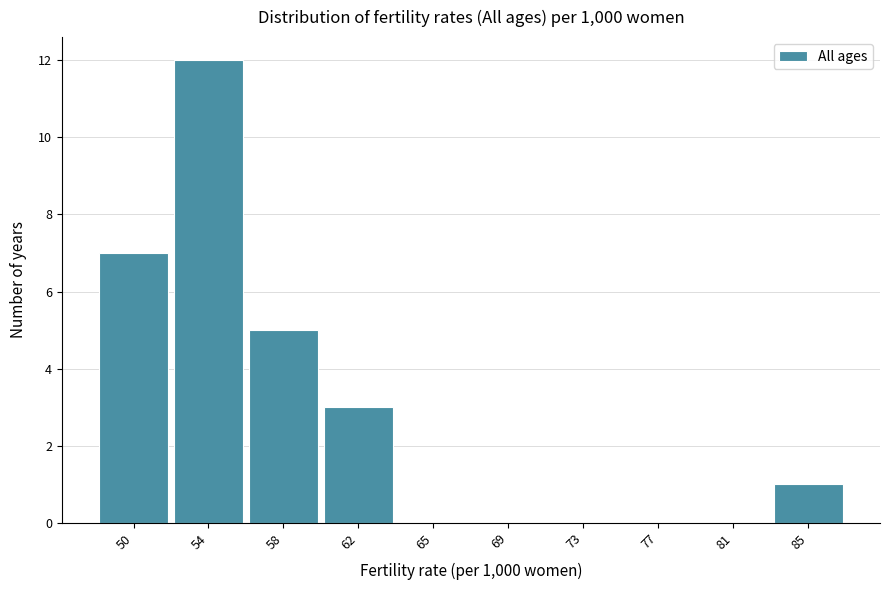

Reading left to right, extract all data points from this chart.

50=7	54=12	58=5	62=3	65=0	69=0	73=0	77=0	81=0	85=1